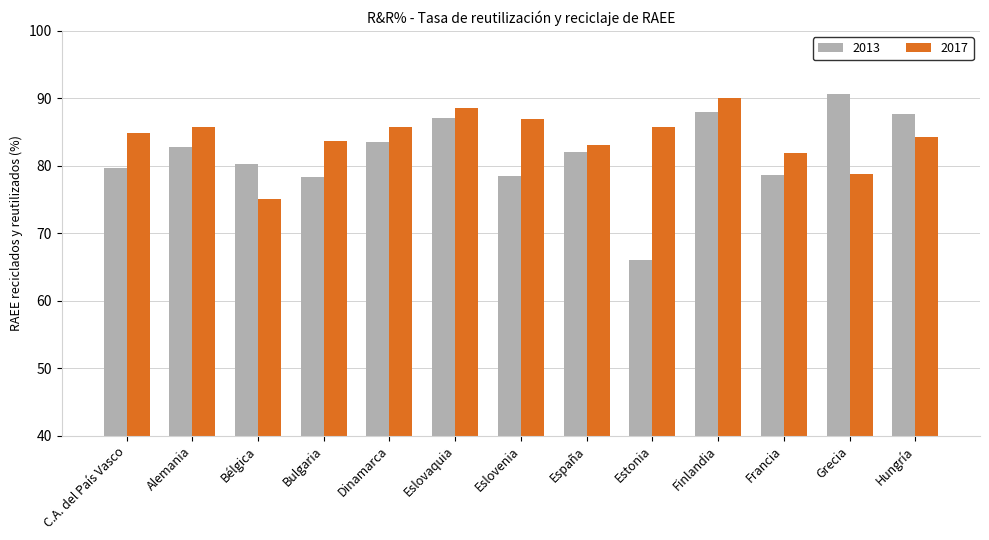

List the series in order of their overall mean, lowest first.

2013, 2017